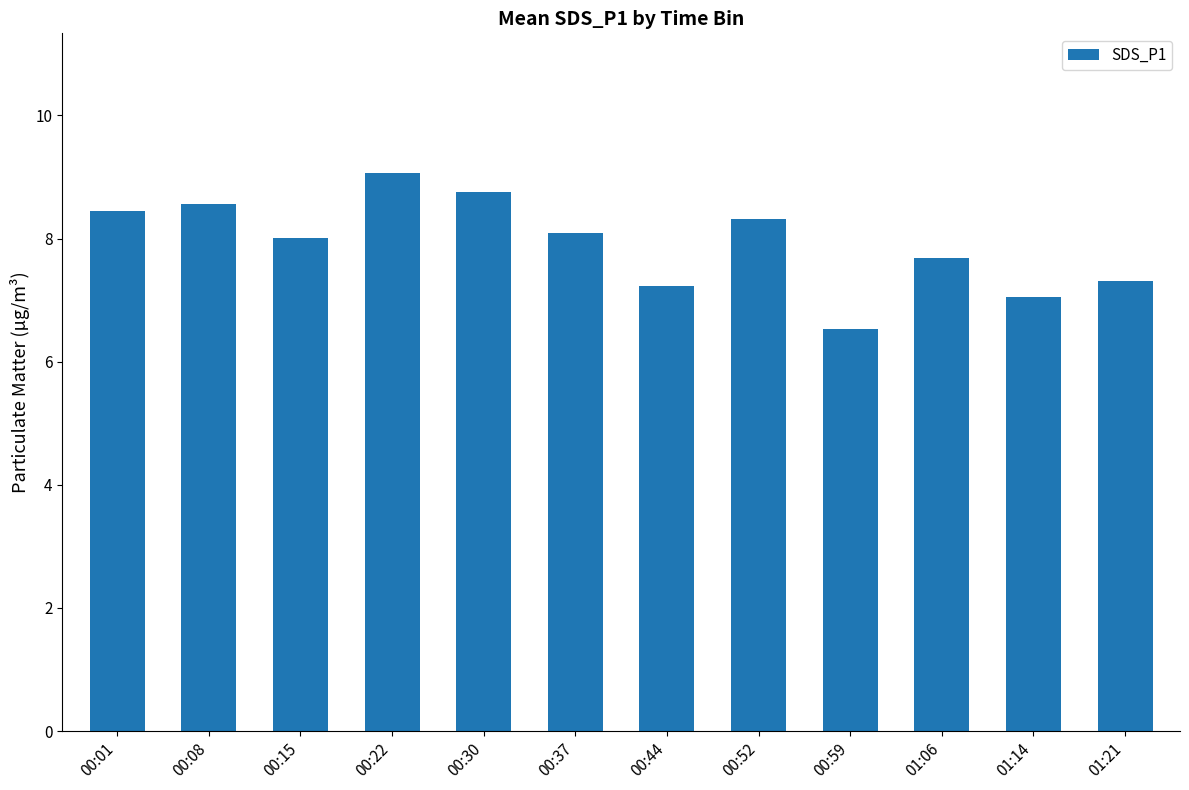

At which label is the value closest to 7?

01:14